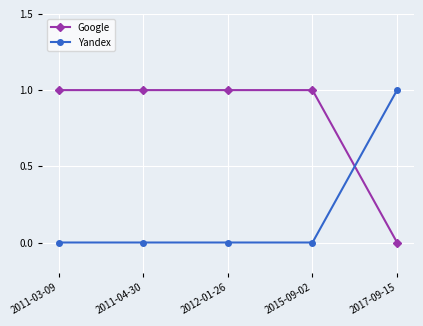

The value of Yandex at 2017-09-15 is 0. True or false?

False